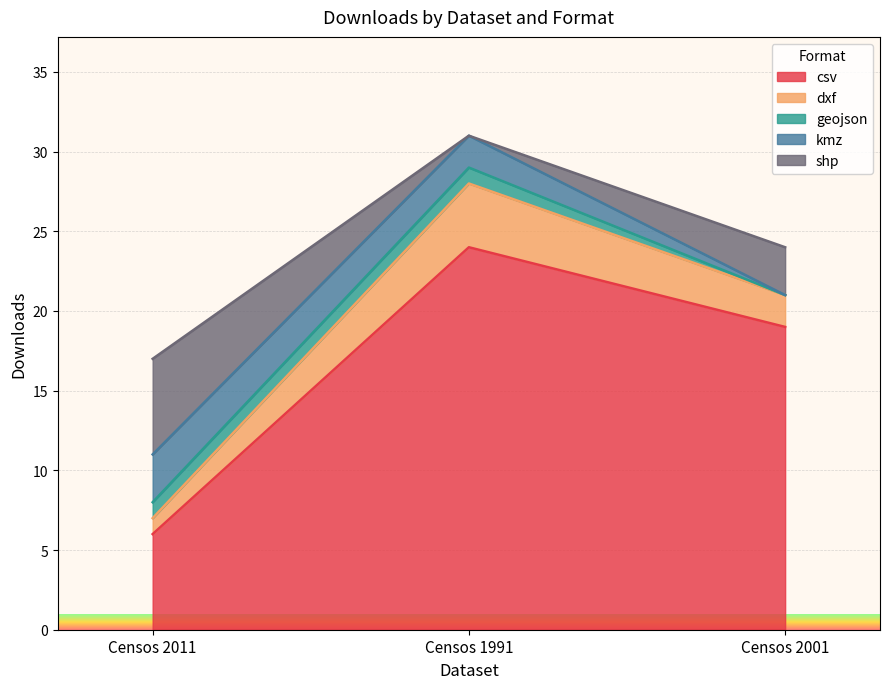

List the labels in order of csv value, smallest first.

Censos 2011, Censos 2001, Censos 1991